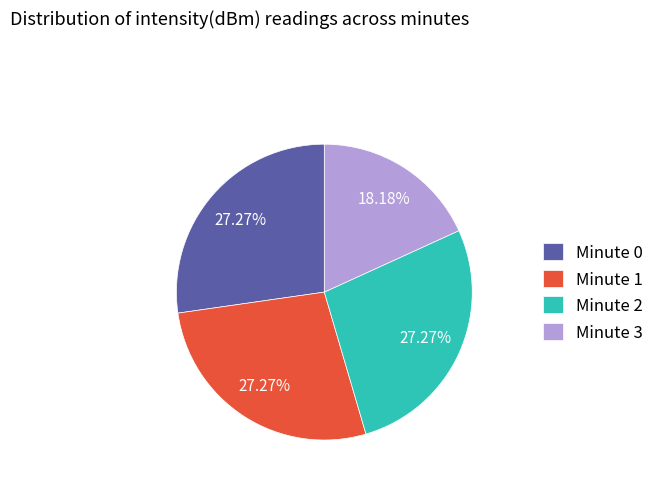

Is it true that Minute 3 is 18% of the pie?

True